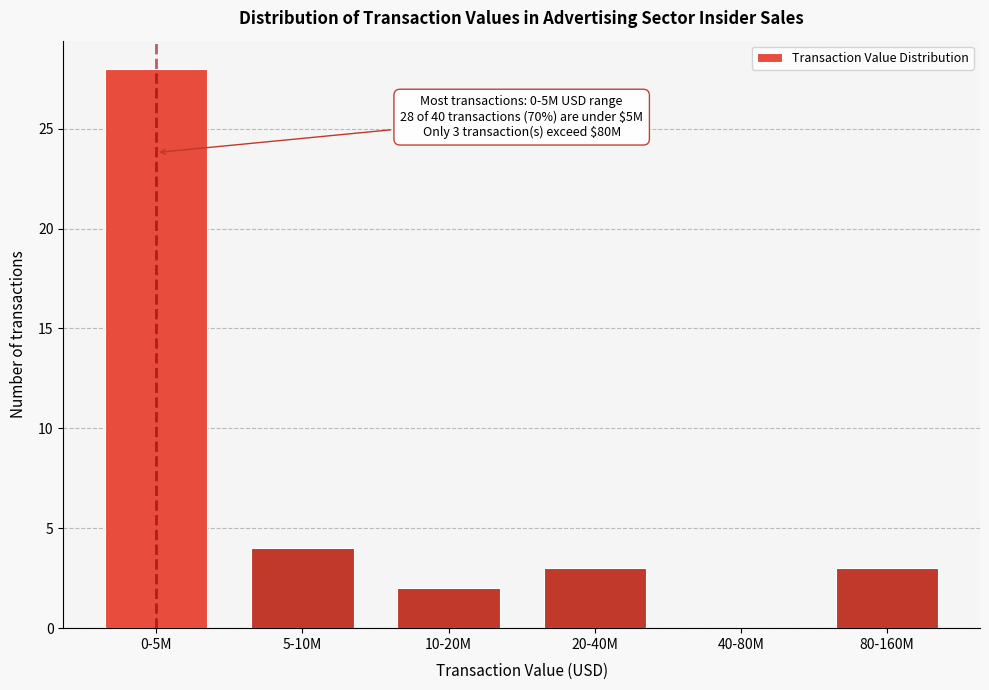

Reading right to left, list all the values displayed in this chart.

80-160M=3	40-80M=0	20-40M=3	10-20M=2	5-10M=4	0-5M=28